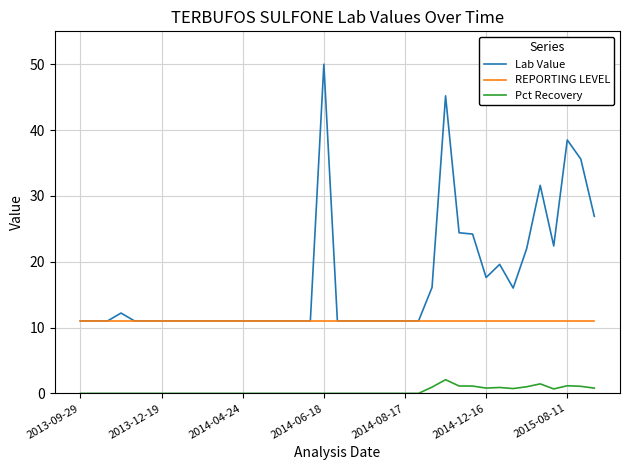

Which series has the largest total across all categories?

Lab Value